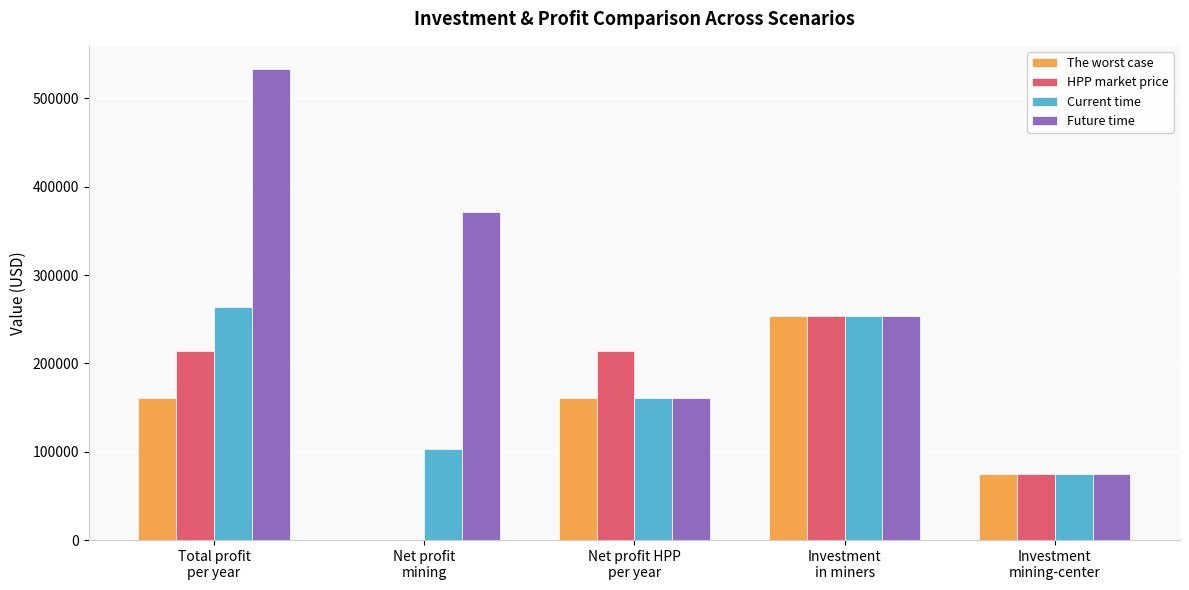

Which series has the widest spread of values?

Future time